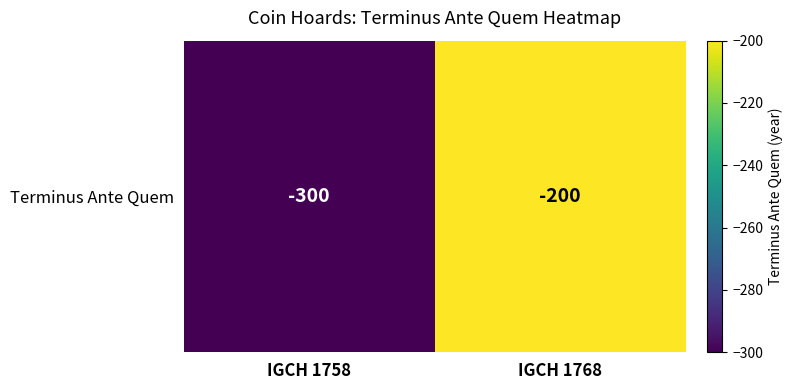

How many data points are less than -200?

1